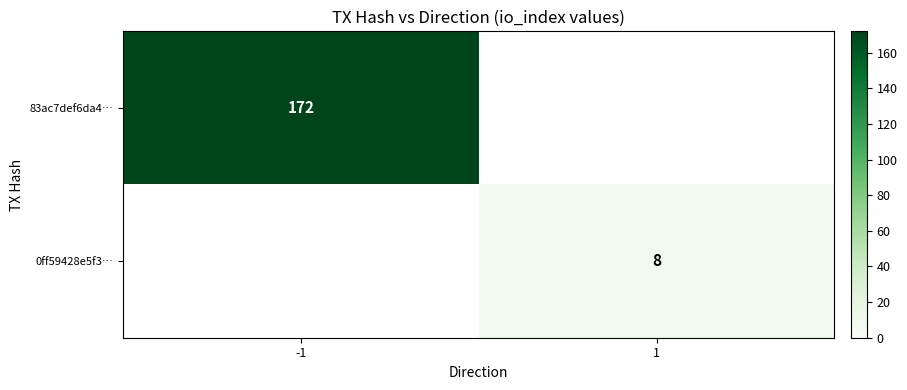

The value of 83ac7def6da4… at -1 is 229. True or false?

False